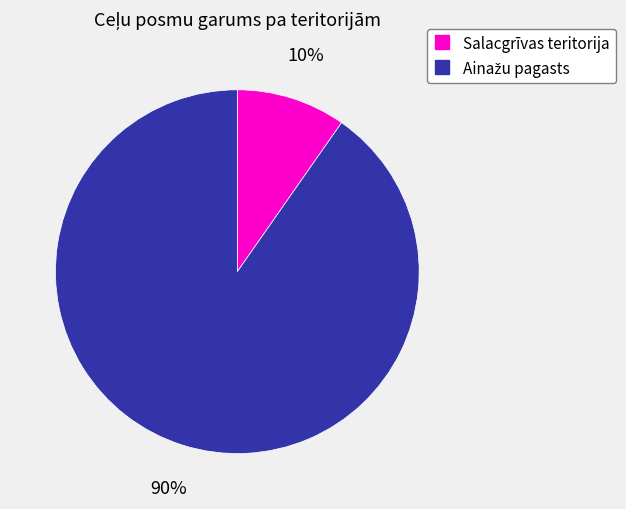

Count the number of slices in the pie.

2